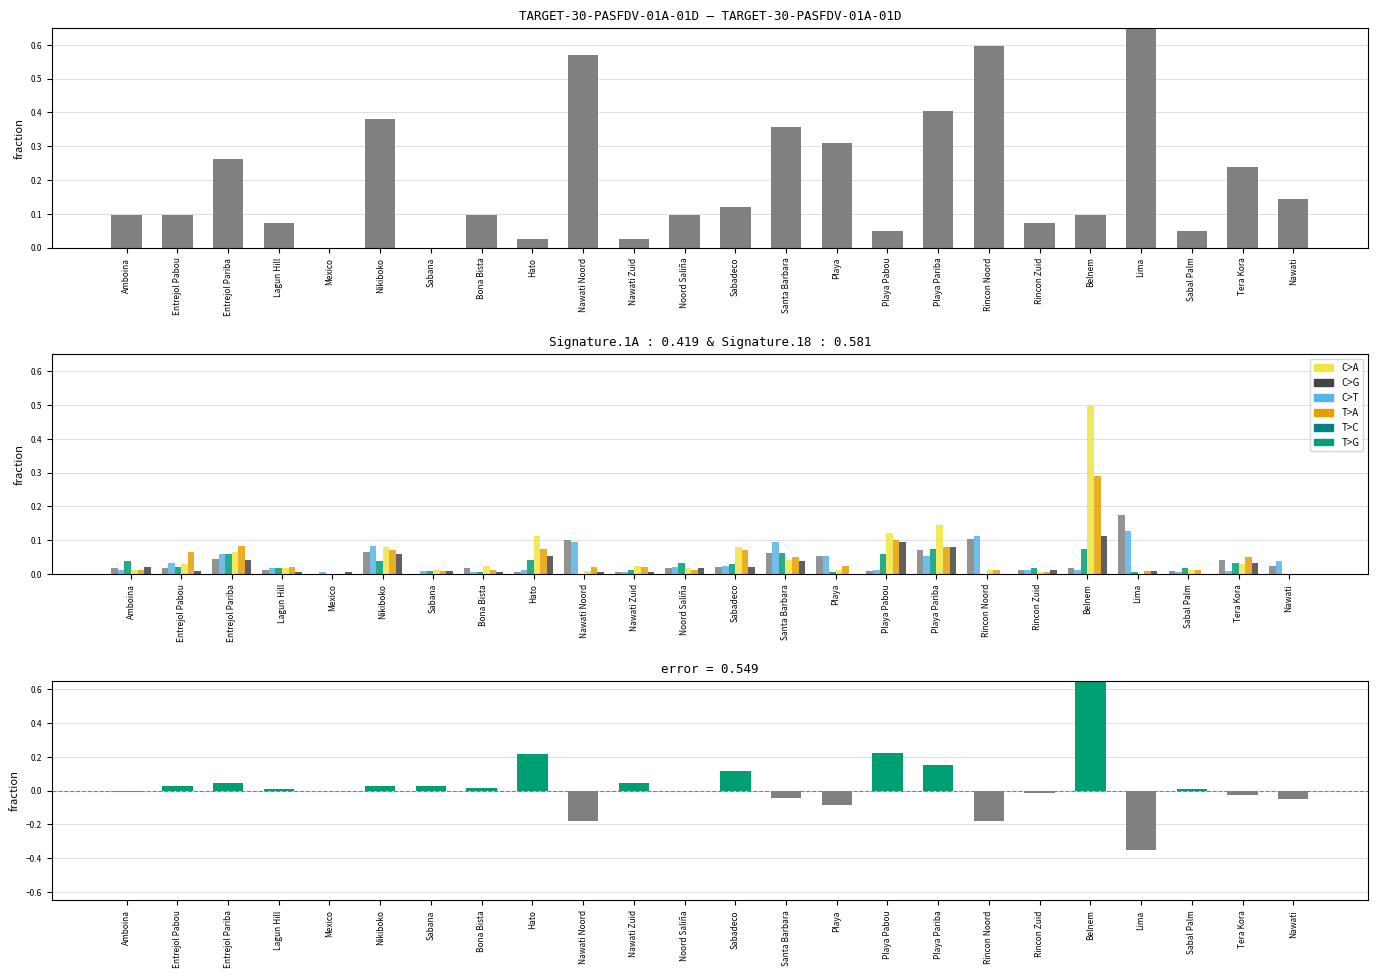

At which category is the sum across all series the highest?

Belnem